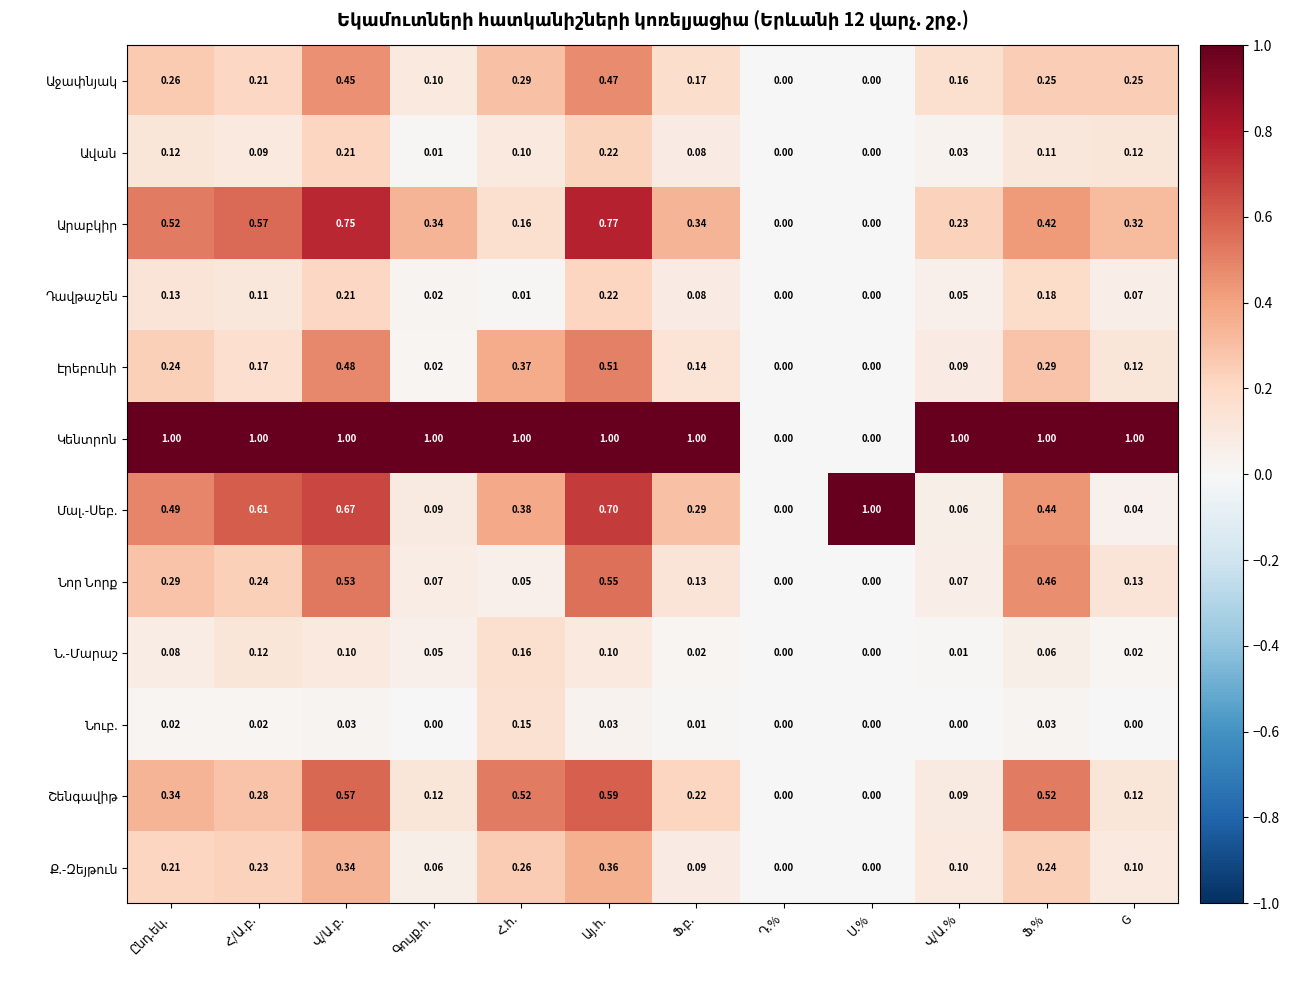

Count the number of categories in the chart.

12